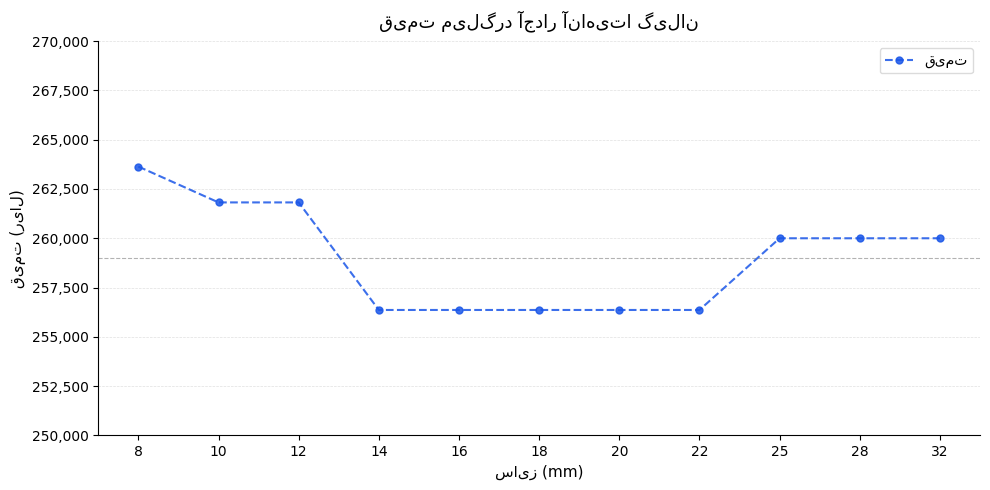

The value at 12 is 446226. True or false?

False